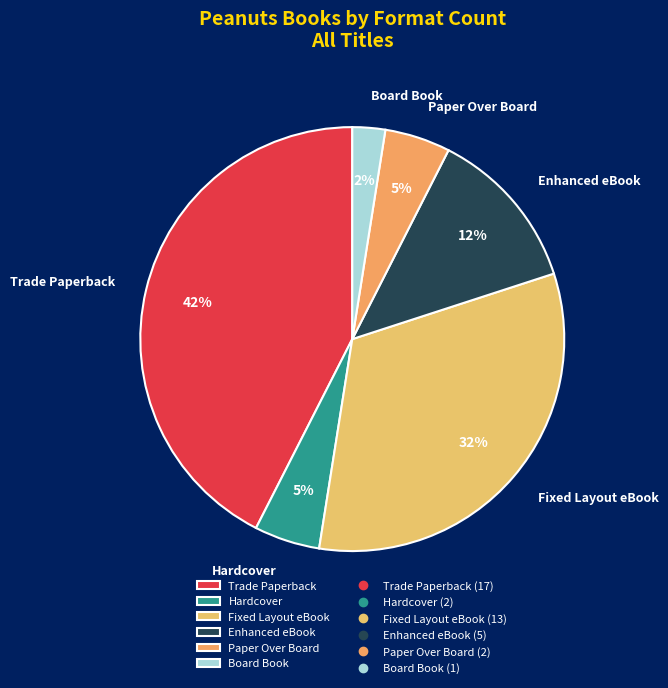

To the nearest percent, what portion does Board Book represent?

3%